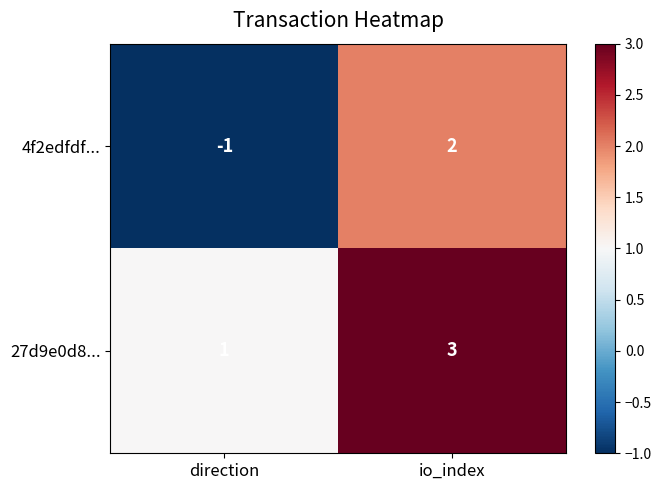

Rank the series at io_index from highest to lowest value.

27d9e0d8..., 4f2edfdf...